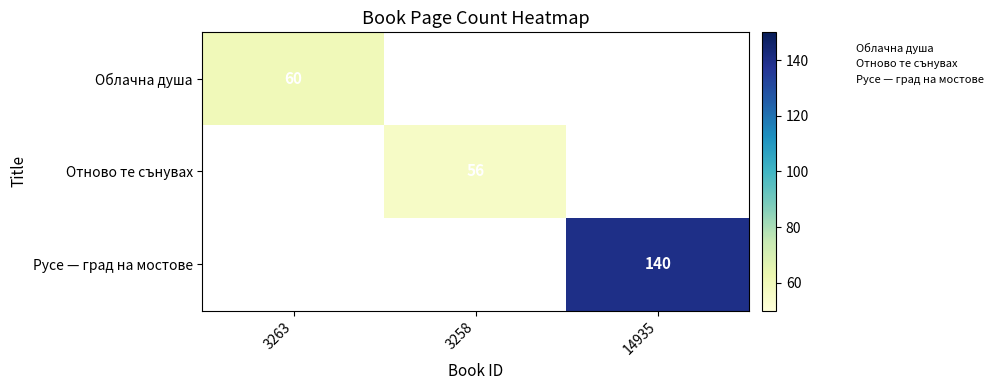

Which series has the widest spread of values?

Облачна душа